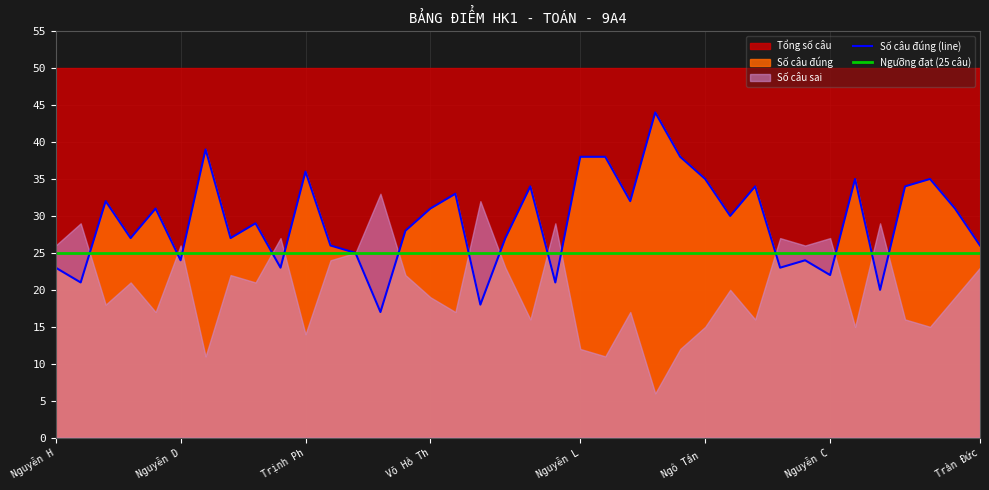

What is the lowest value of the Số câu đúng (line) series?

17